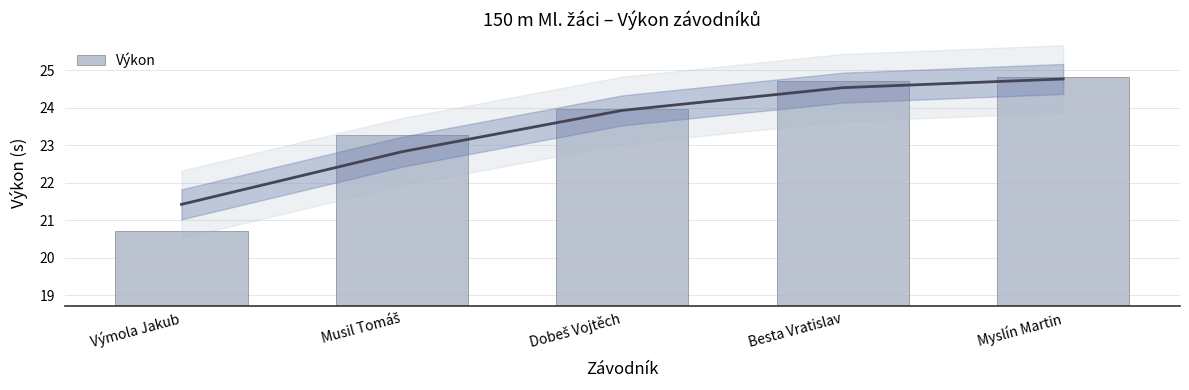

Count the number of data series in this chart.

1